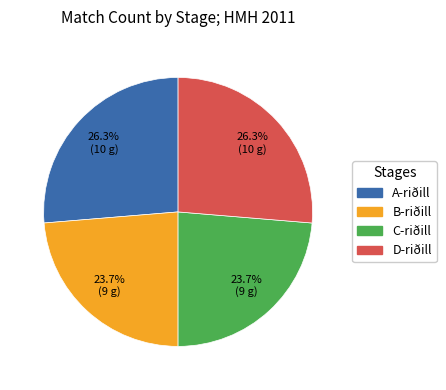

Approximately how many times larger is the value at D-riðill compared to B-riðill?

1.1